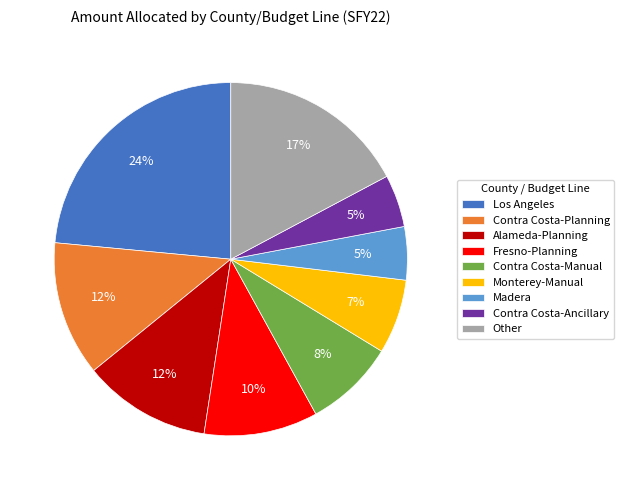

How many segments does this pie chart have?

9